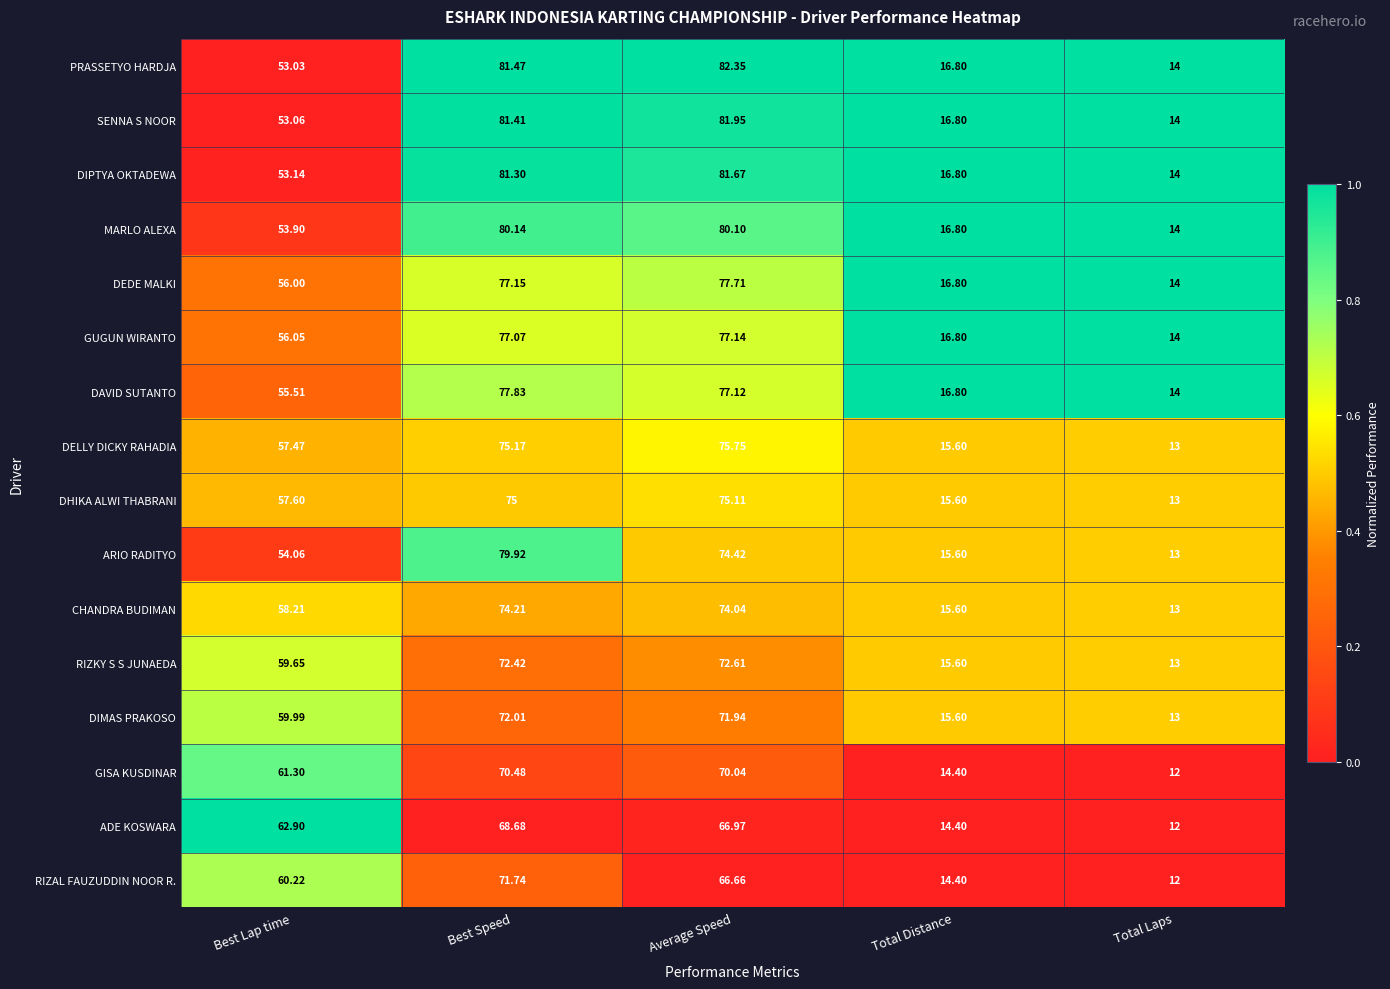

At which label does SENNA S NOOR reach its minimum?

Total Laps